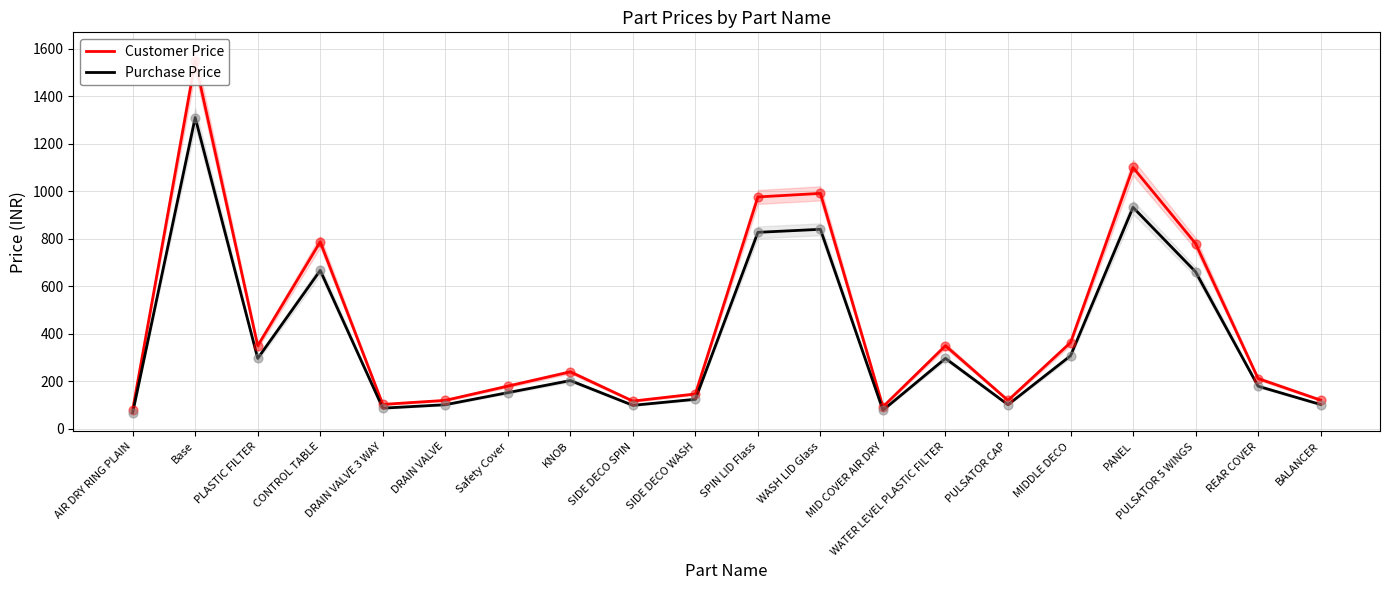

Which series has the largest Y range (max minus min)?

Customer Price